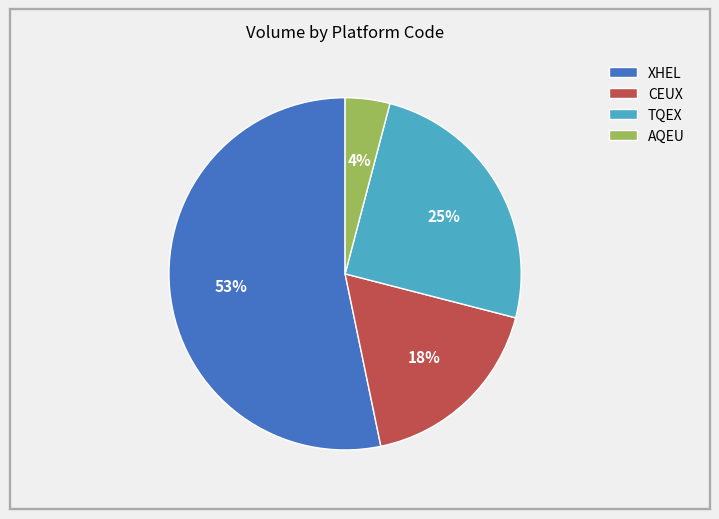

What percentage is the CEUX slice, to the nearest percent?

18%